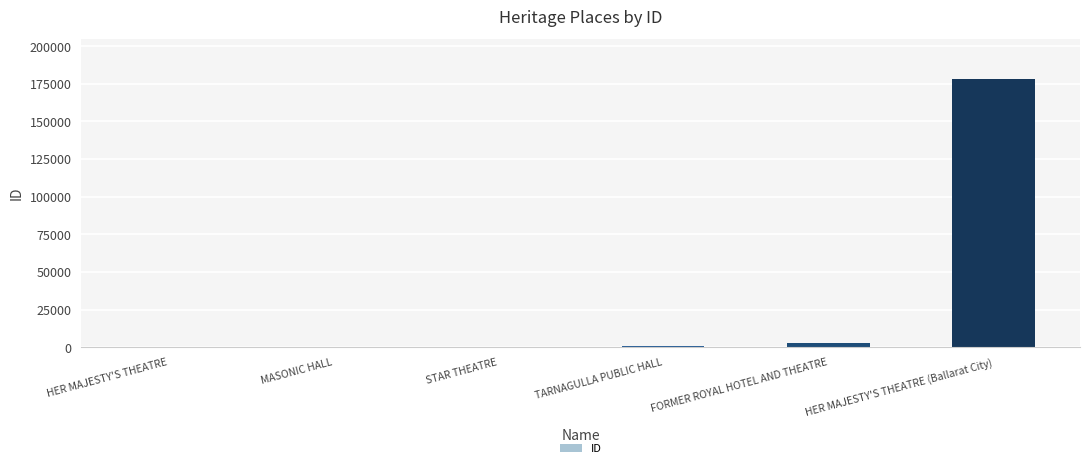

What is the maximum value shown in the chart?

177858